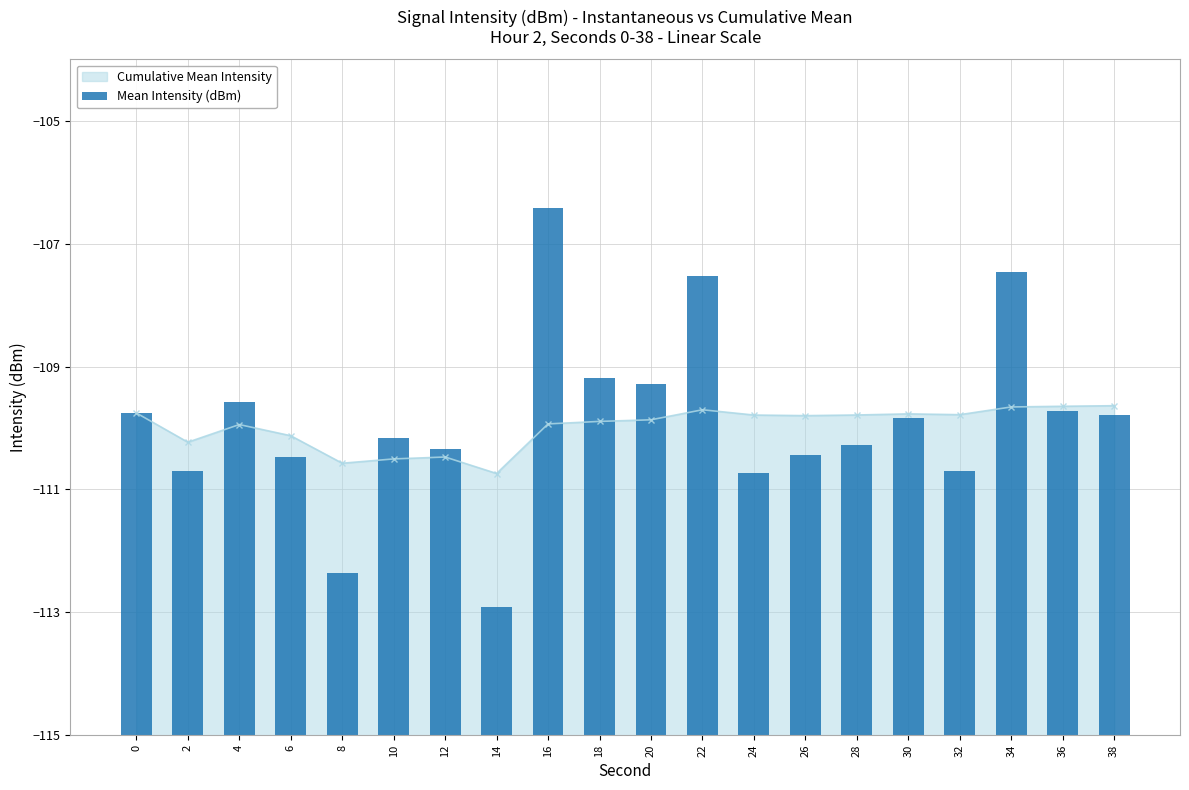

List the labels in order of value, smallest first.

14, 8, 24, 2, 32, 6, 26, 12, 28, 10, 30, 38, 0, 36, 4, 20, 18, 22, 34, 16